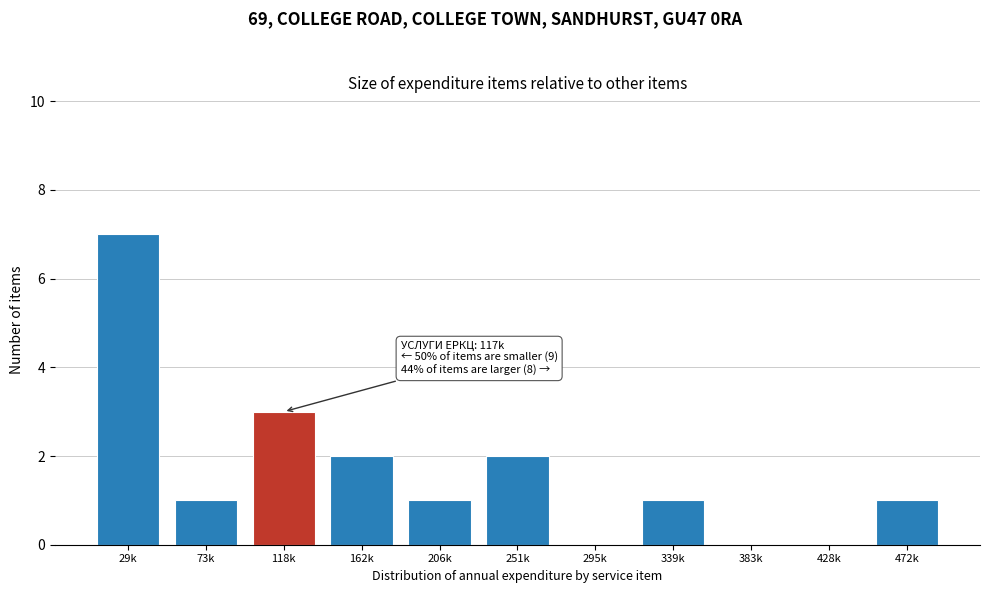

Reading left to right, what are all the values shown in this chart?

29k=7	73k=1	118k=3	162k=2	206k=1	251k=2	295k=0	339k=1	383k=0	428k=0	472k=1